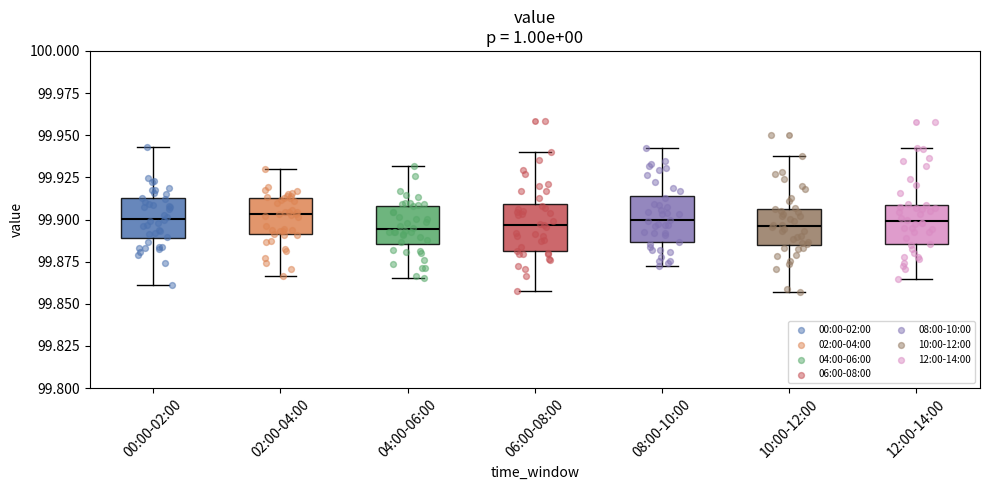

Where does the median line of the box for 00:00-02:00 sit on the y-axis? The values are not printed on the chart, so give them approximately, as read against the axis.

99.900